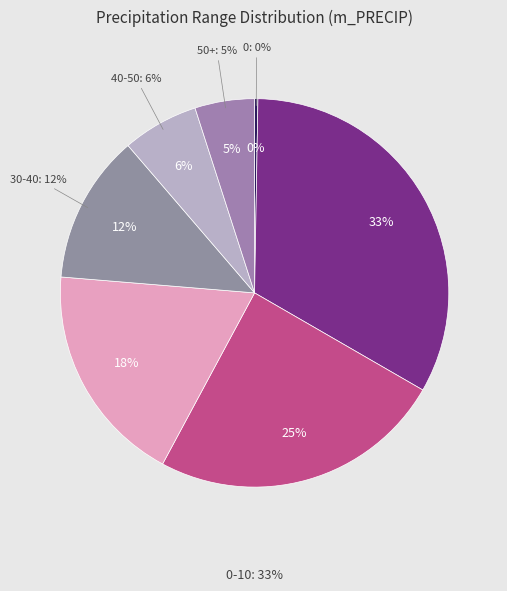

Does any single category account for the majority?

No